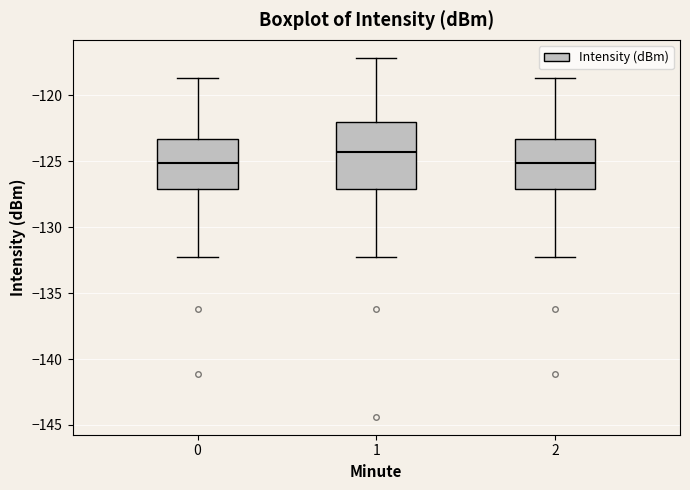

Reading left to right, read every box against the y-axis: the position of its median line, the range the box covers, and the ends of its whiskers. The values are not printed on the chart, so give them approximately, as read against the axis.

0: median -125.0, box -127.0 to -123.5, whiskers -132.0 to -118.5
1: median -124.5, box -127.0 to -122.0, whiskers -132.0 to -117.0
2: median -125.0, box -127.0 to -123.5, whiskers -132.0 to -118.5